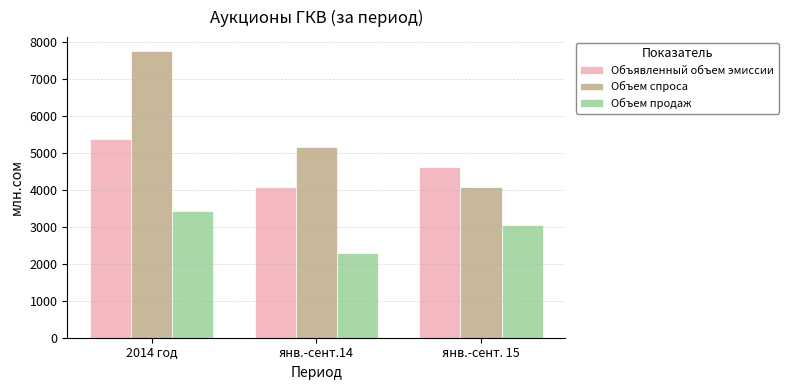

Which label corresponds to the largest value in the chart?

2014 год